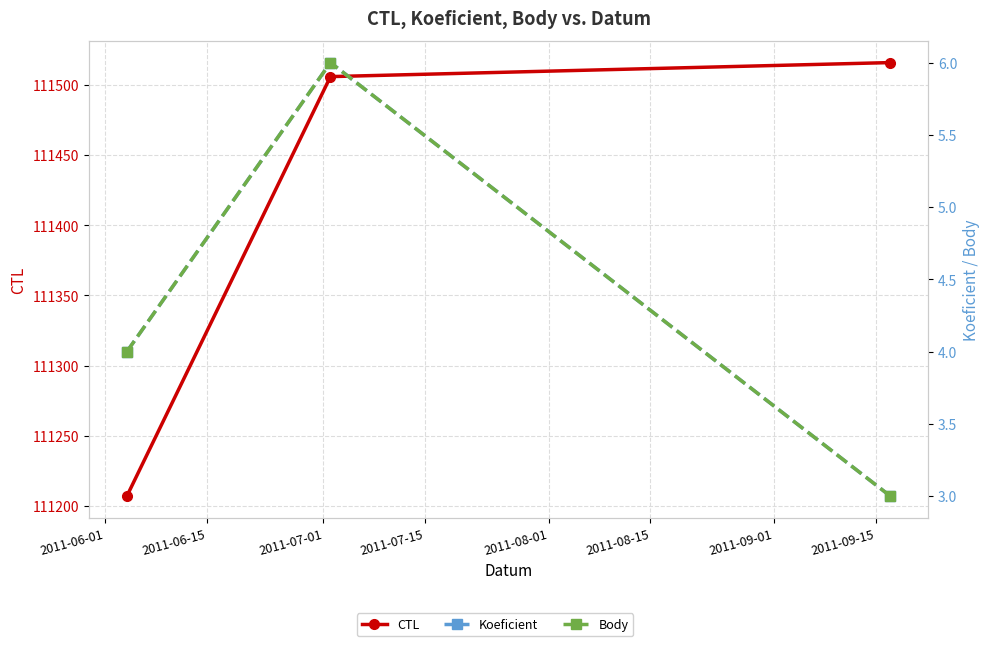

Rank the series by their maximum value, from highest to lowest.

CTL, Koeficient, Body